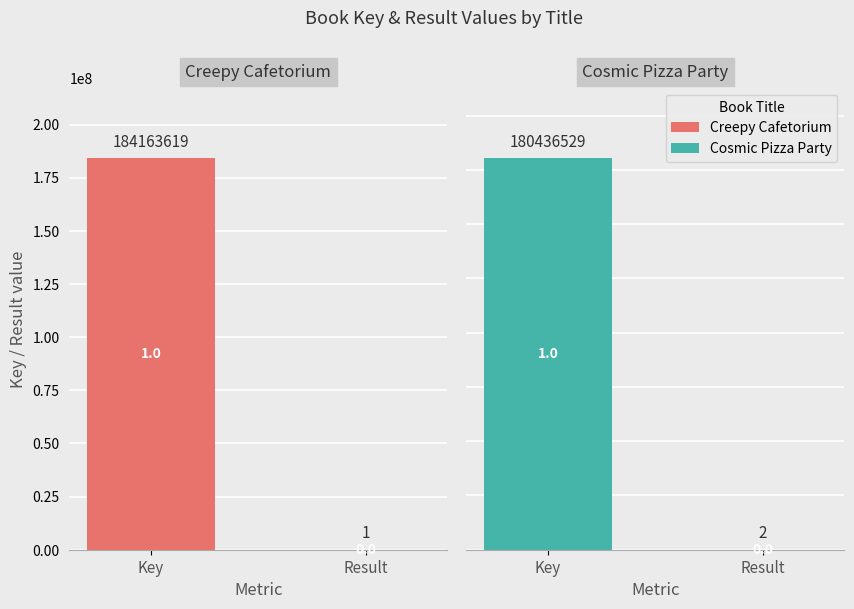

What is the sum of all Creepy Cafetorium values?

184163620